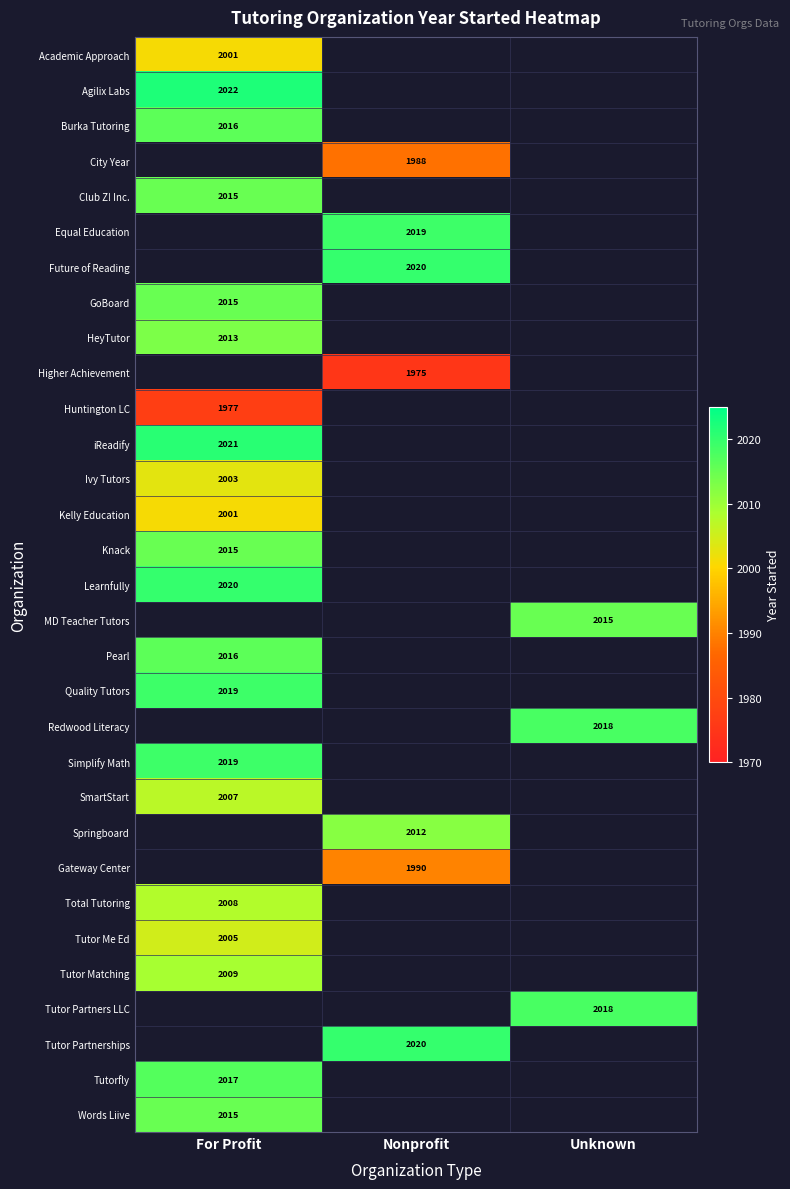

Is the value of City Year at Nonprofit greater than the value of Academic Approach at For Profit?

No